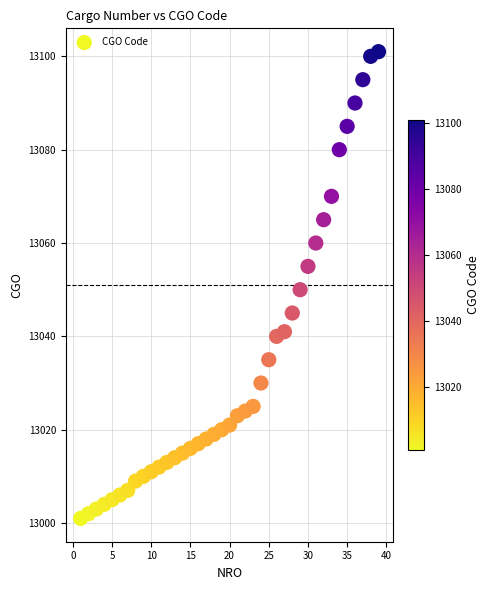

What is the range of X values (max minus min)?

38